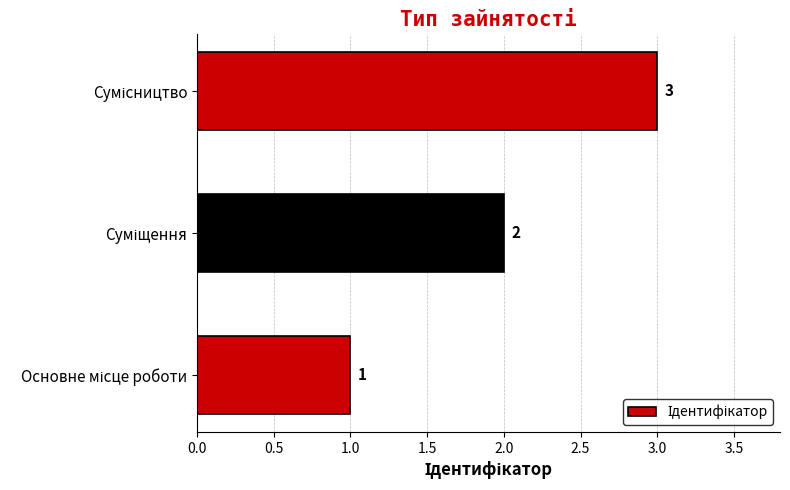

How many values are between 1 and 3?

3